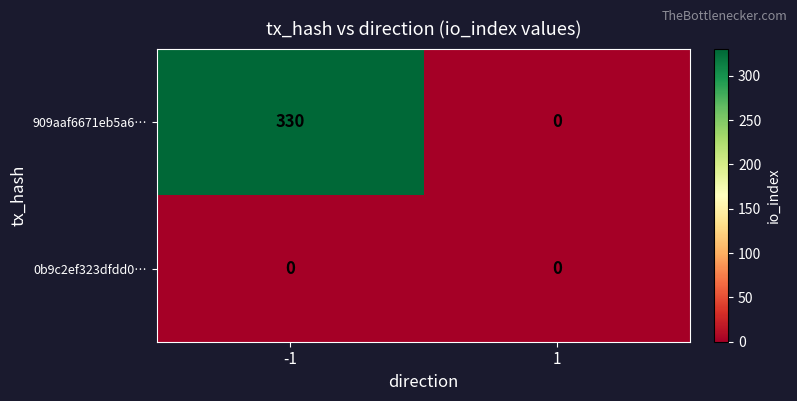

Which series has the widest spread of values?

909aaf6671eb5a6…